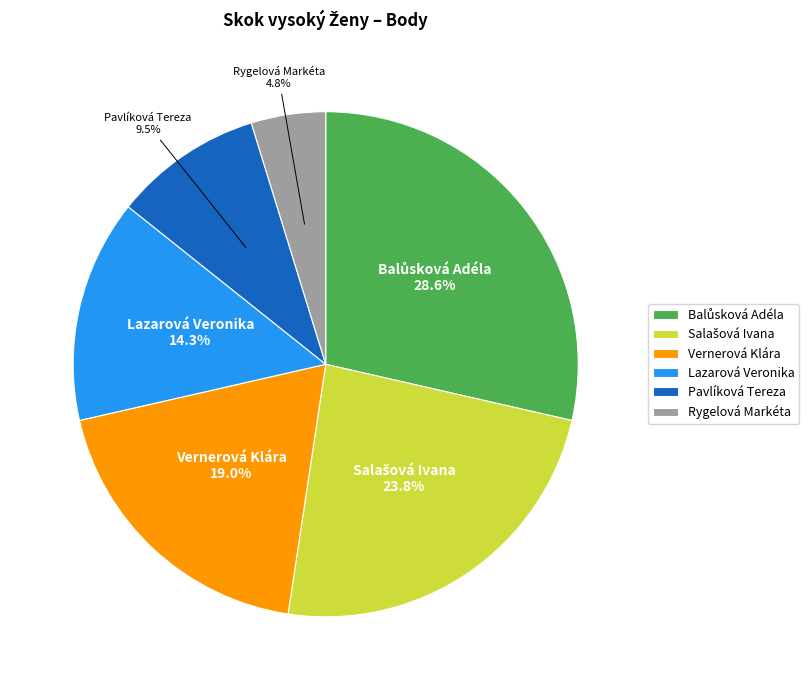

What is the smallest slice in the pie chart?

Rygelová Markéta